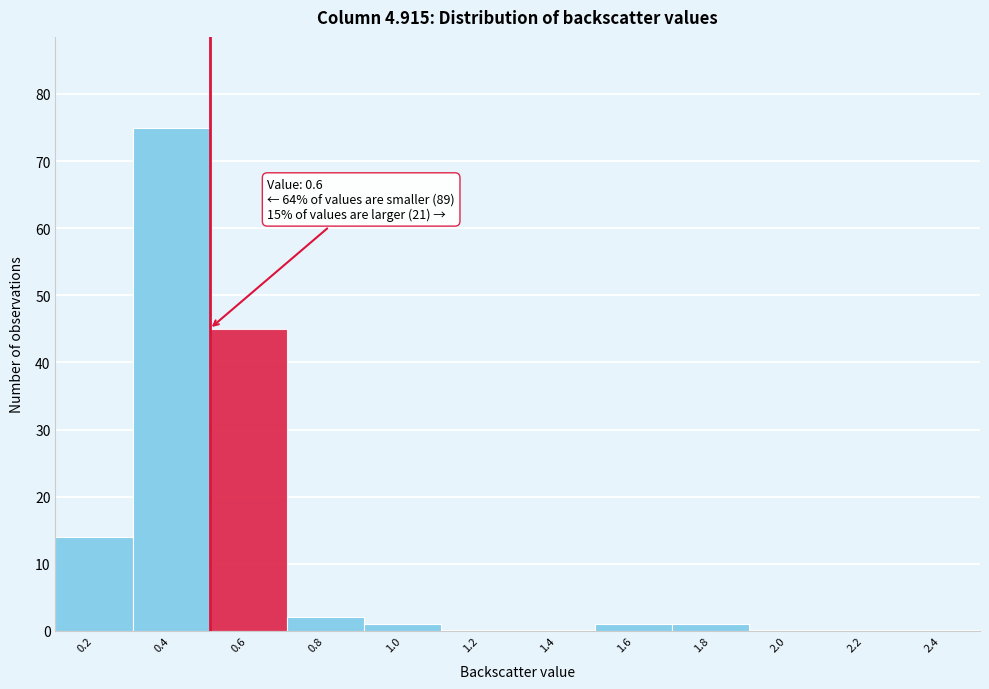

Reading left to right, list all the values displayed in this chart.

0.2=14	0.4=75	0.6=45	0.8=2	1.0=1	1.2=0	1.4=0	1.6=1	1.8=1	2.0=0	2.2=0	2.4=0